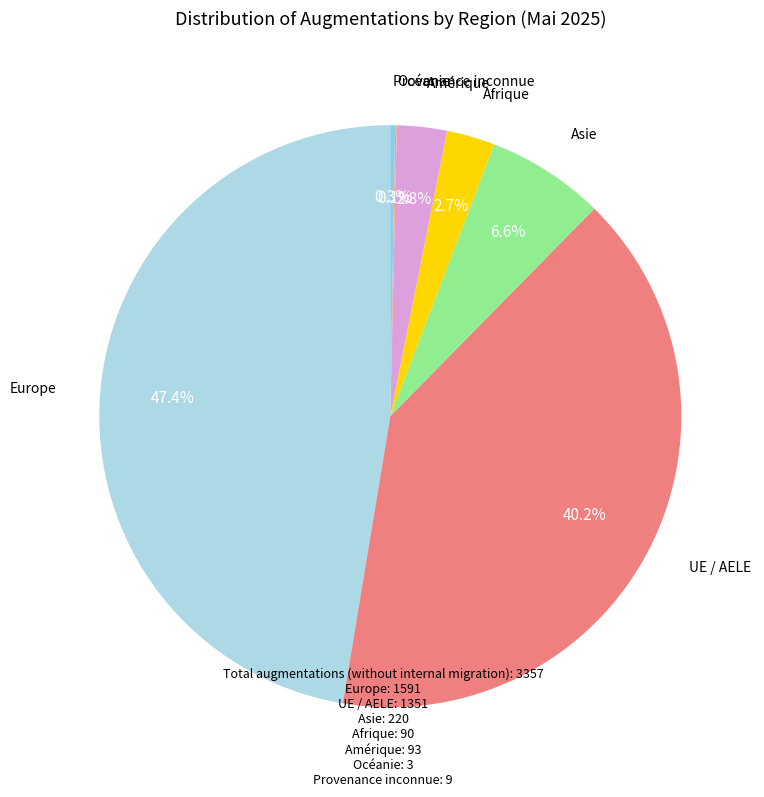

Rank the categories by value from lowest to highest.

Océanie, Provenance inconnue, Afrique, Amérique, Asie, UE / AELE, Europe